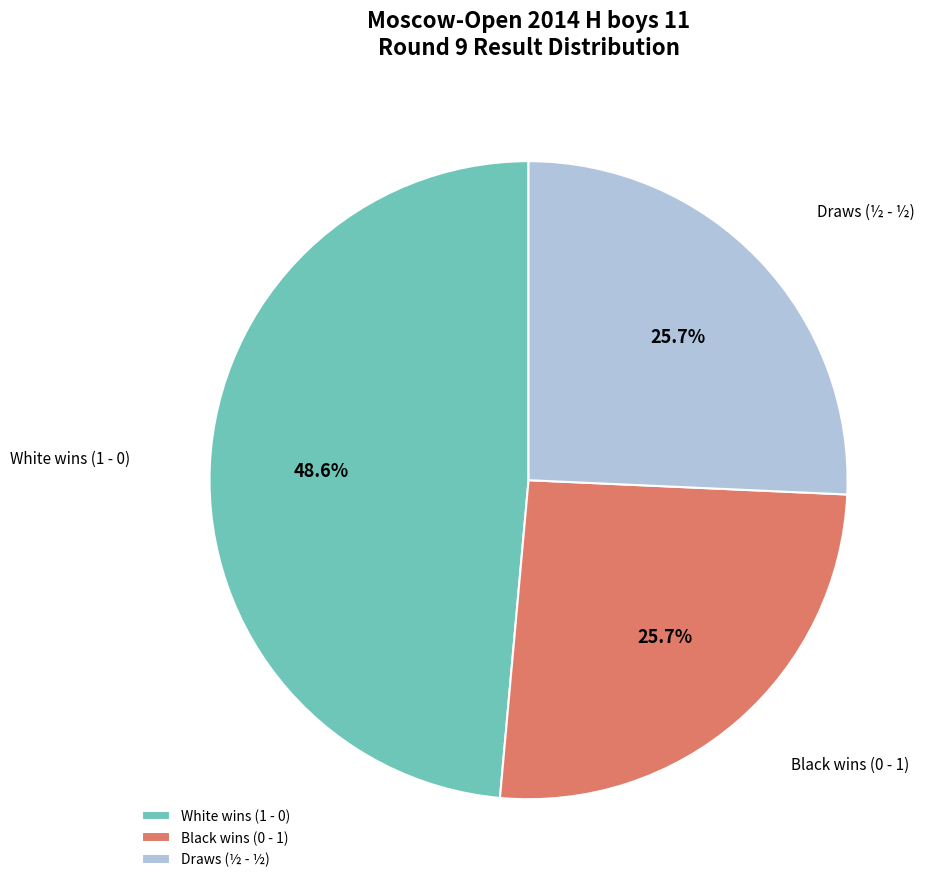

Combined, do Black wins (0 - 1) and White wins (1 - 0) account for over 50%?

Yes